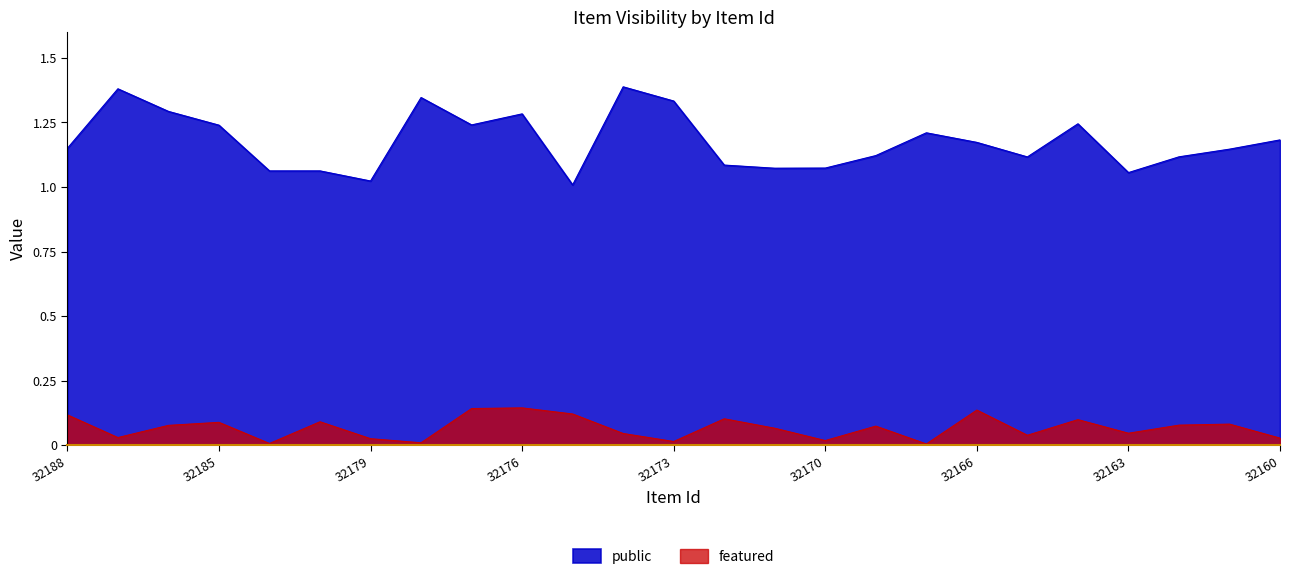

True or false: public and featured cross at least once.

False